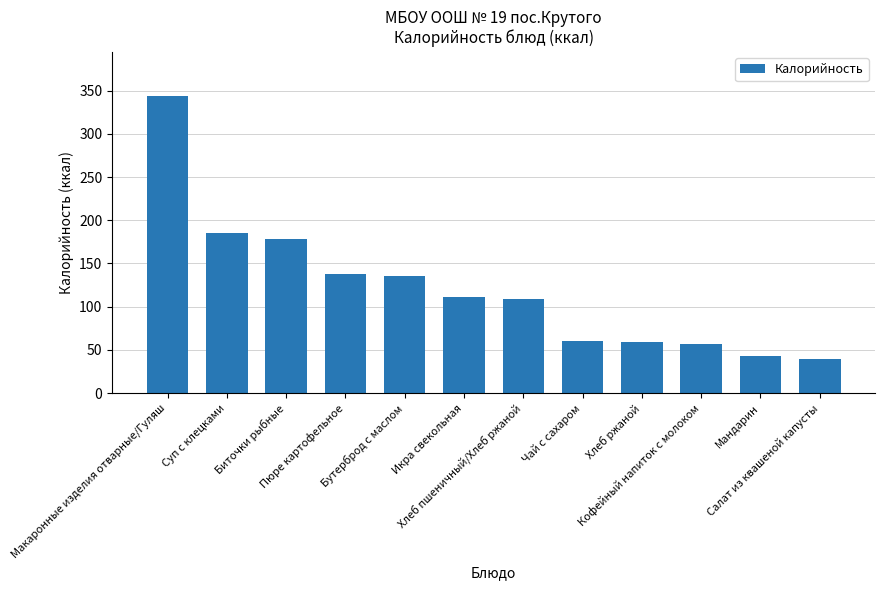

True or false: the data shows 343.3 at Макаронные изделия отварные/Гуляш.

True